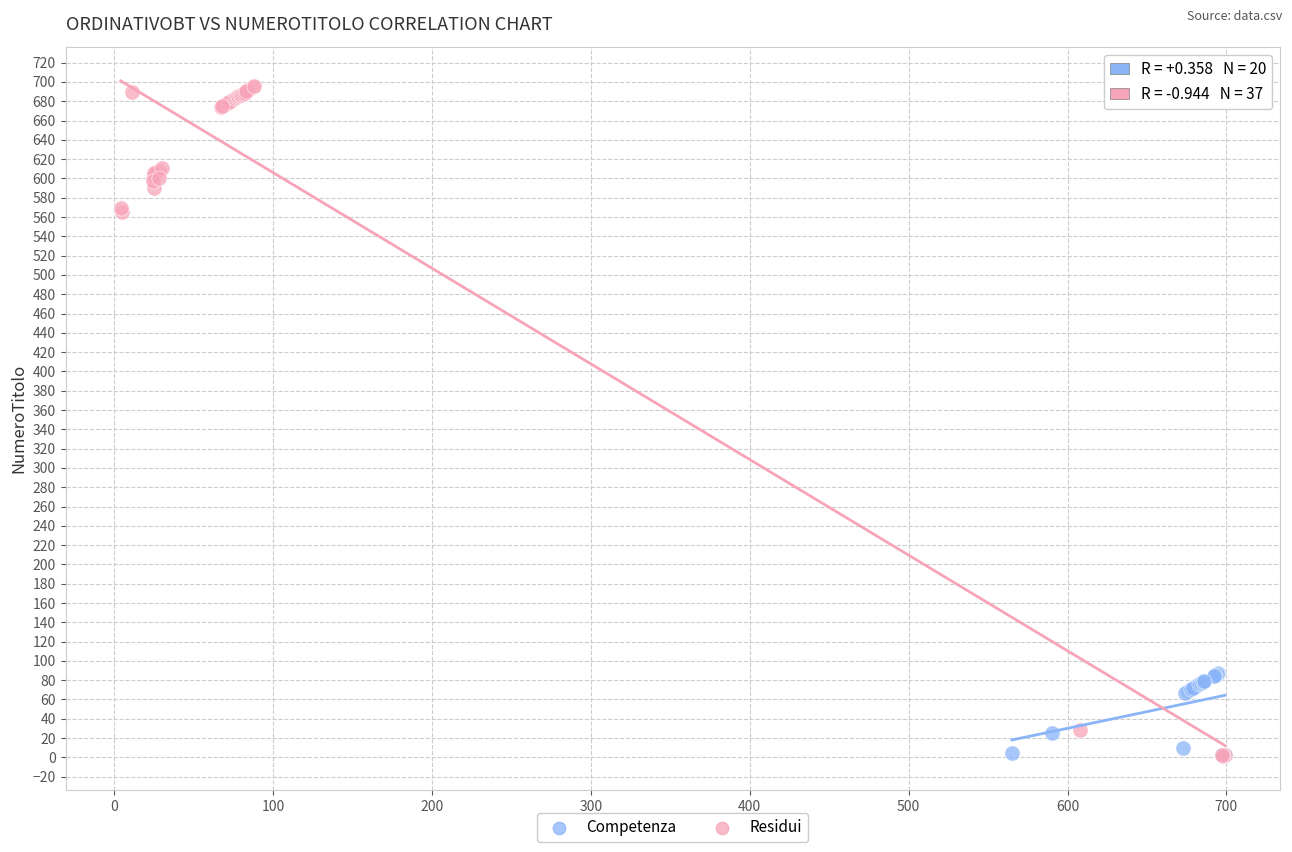

Which series reaches the maximum Y coordinate?

Residui